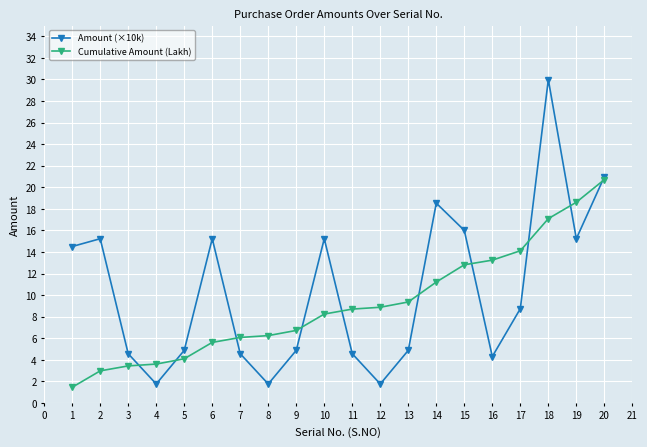

Rank the series by their average value, from lowest to highest.

Cumulative Amount (Lakh), Amount (×10k)